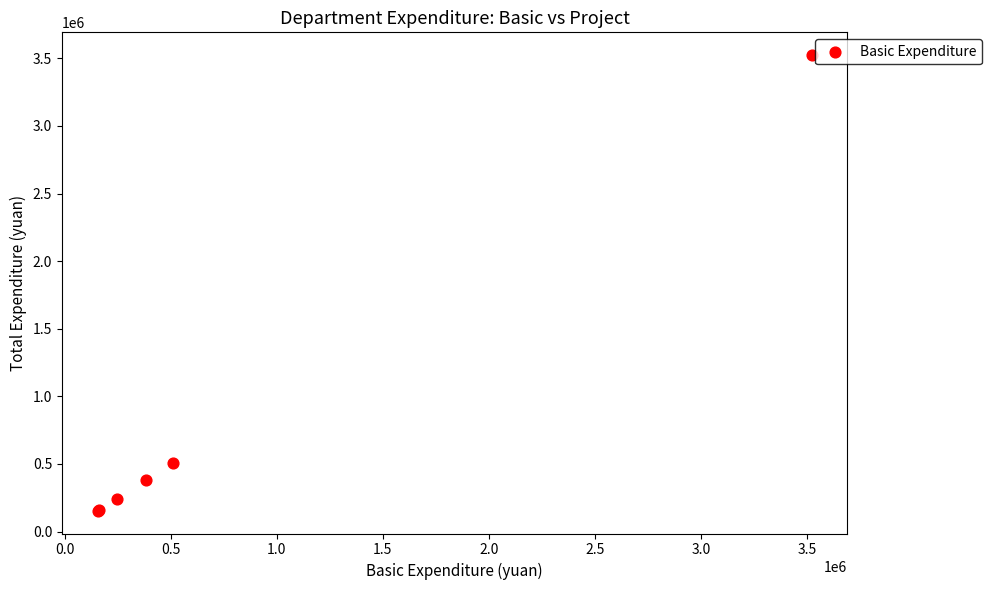

What Y value in the scatter plot is closest to 1838957?

507933.0